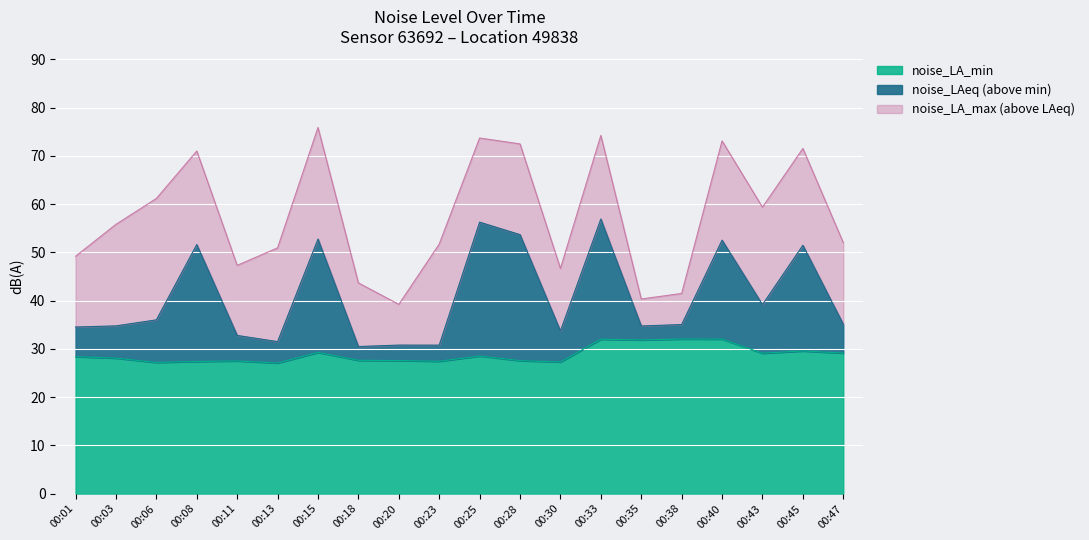

Which category has the lowest value across all series?

00:13